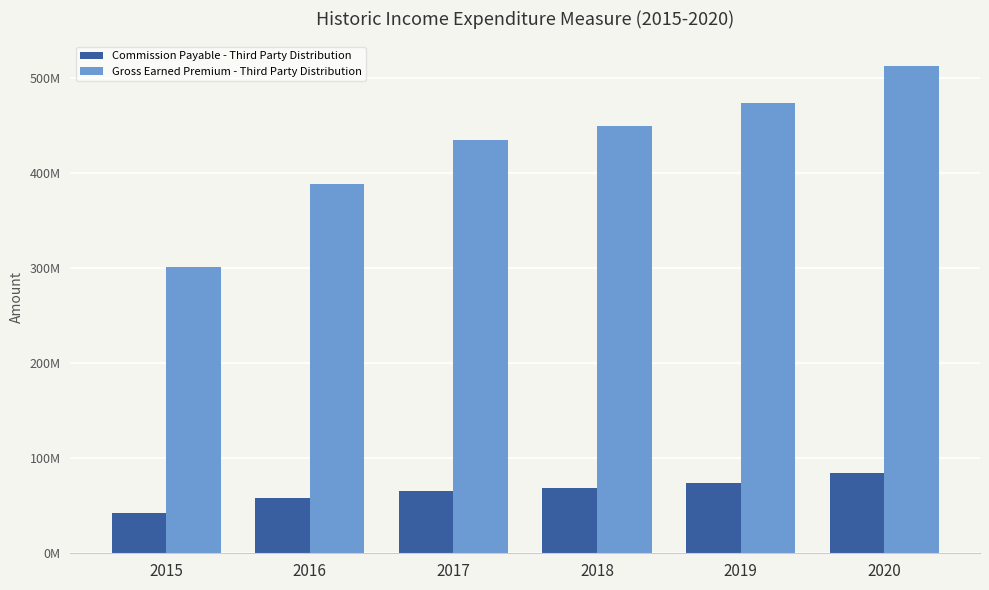

Are the bars horizontal?

No